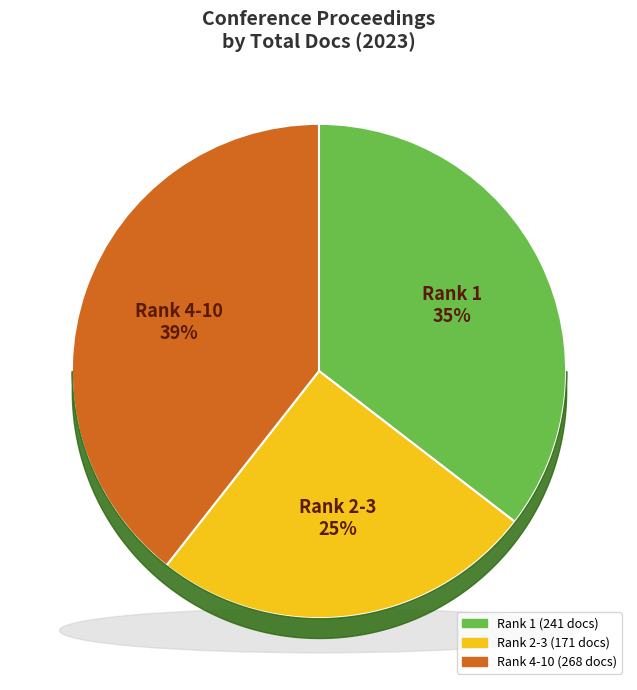

The Rank 7 slice represents 22% of the pie. True or false?

False